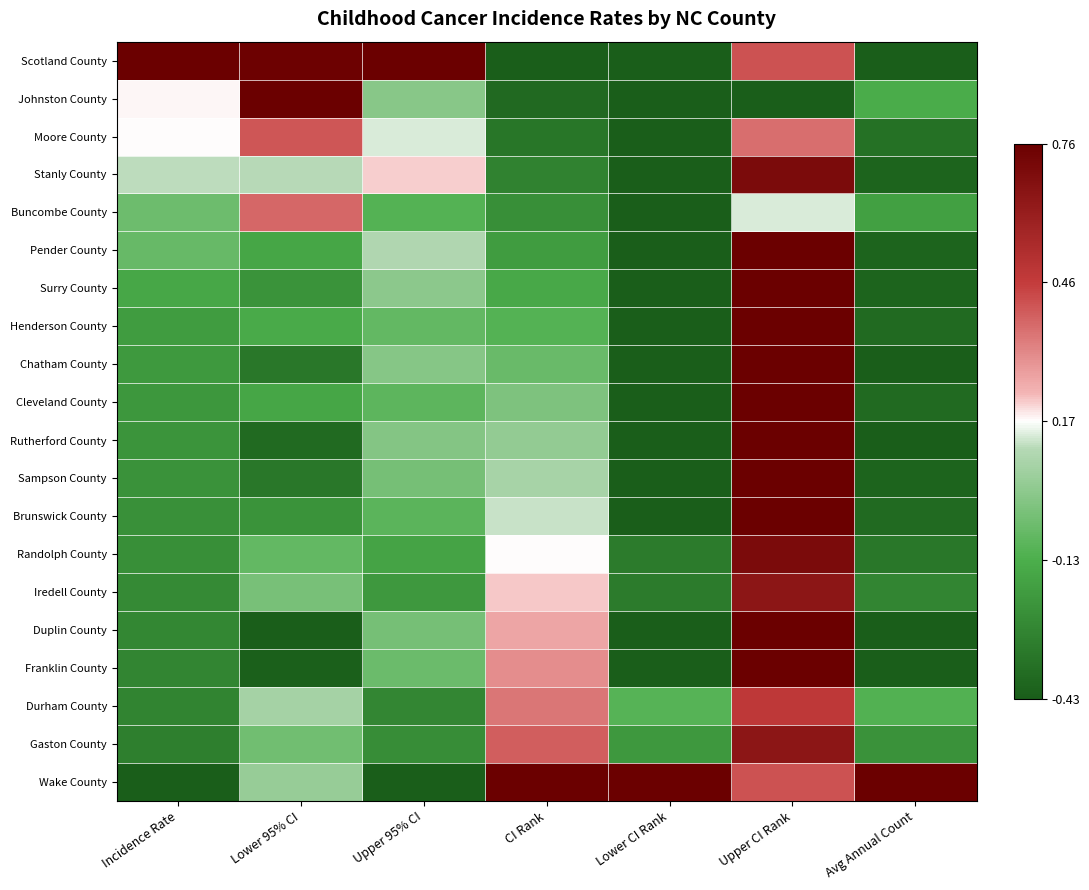

How many data points does each series have?

7